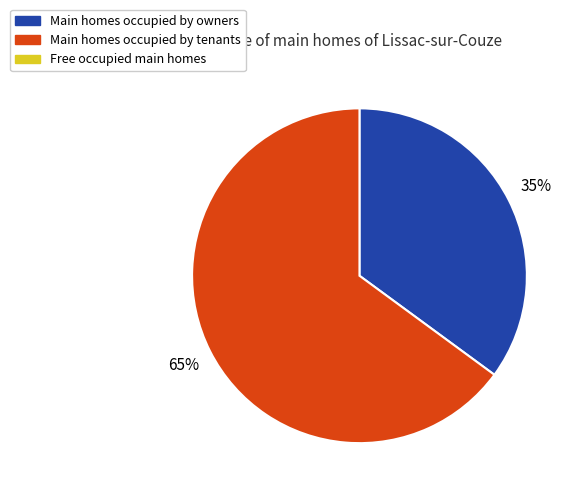

To the nearest percent, what is the average slice percentage?

50%